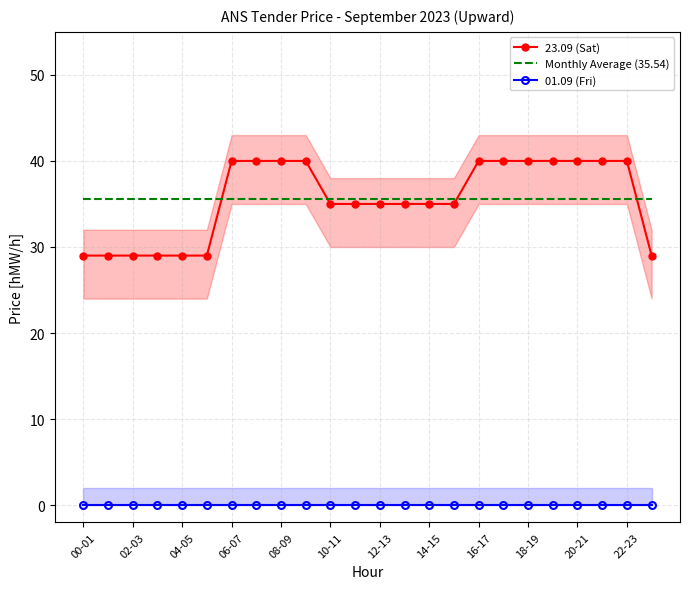

True or false: 01.09 (Fri) and Monthly Average (35.54) intersect in this chart.

False